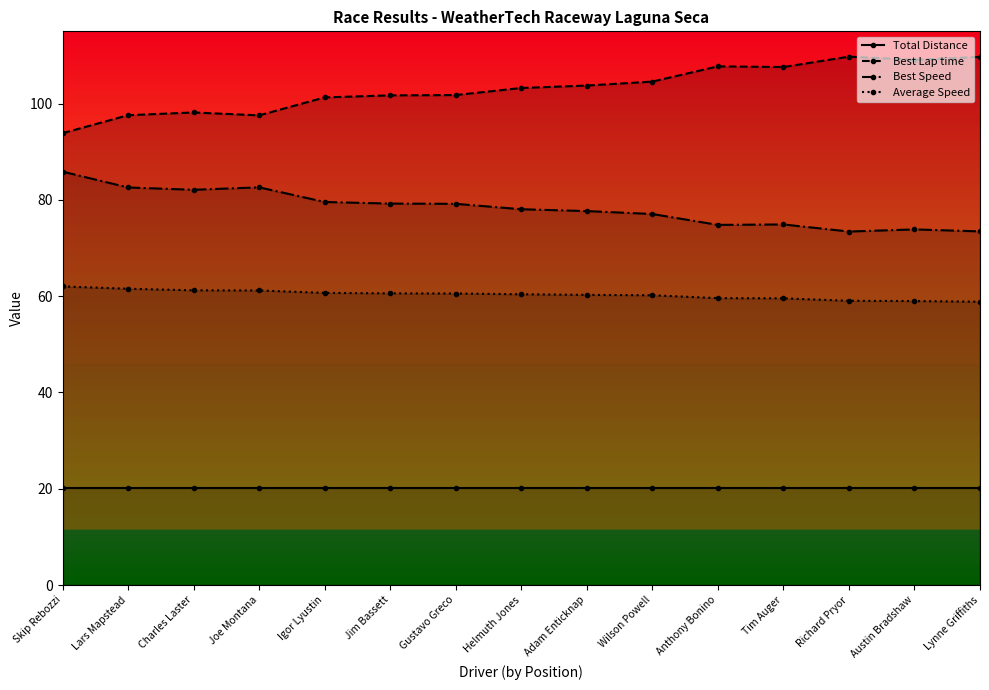

What is the lowest value of the Best Speed series?

73.4